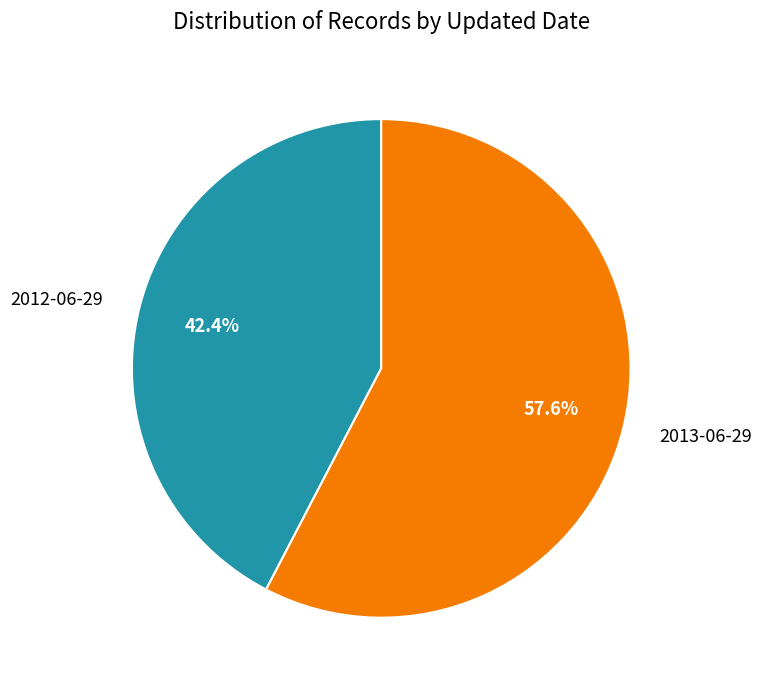

Count the number of slices in the pie.

2